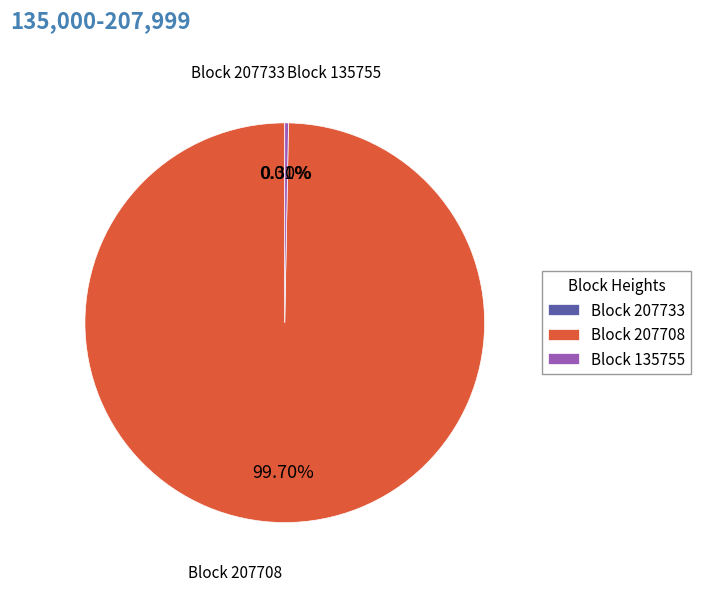

Does Block 135755 account for over 50% of the chart?

No